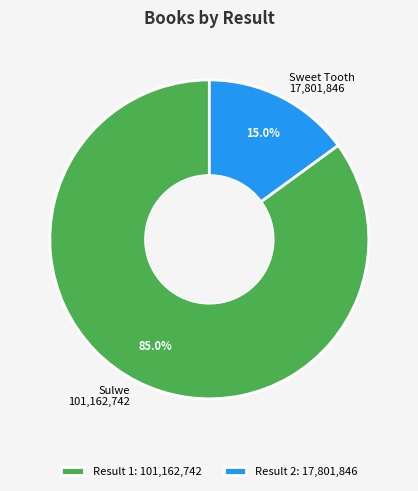

Is there any slice that represents more than half of the pie?

Yes